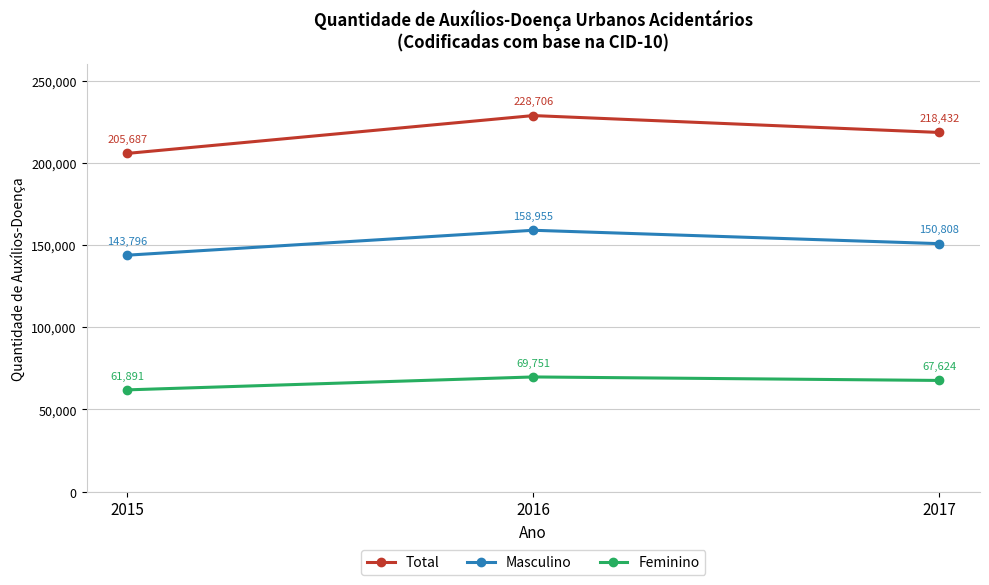

Reading left to right, what are all the values shown in this chart?

Total: 205687	228706	218432
Masculino: 143796	158955	150808
Feminino: 61891	69751	67624